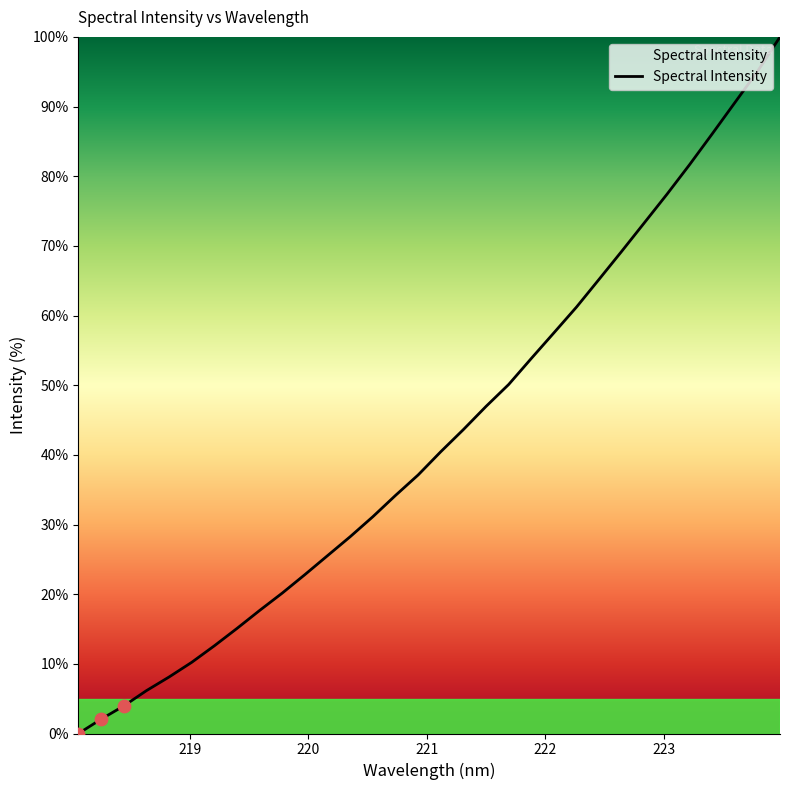

What is the difference between the maximum and minimum values?

100.0